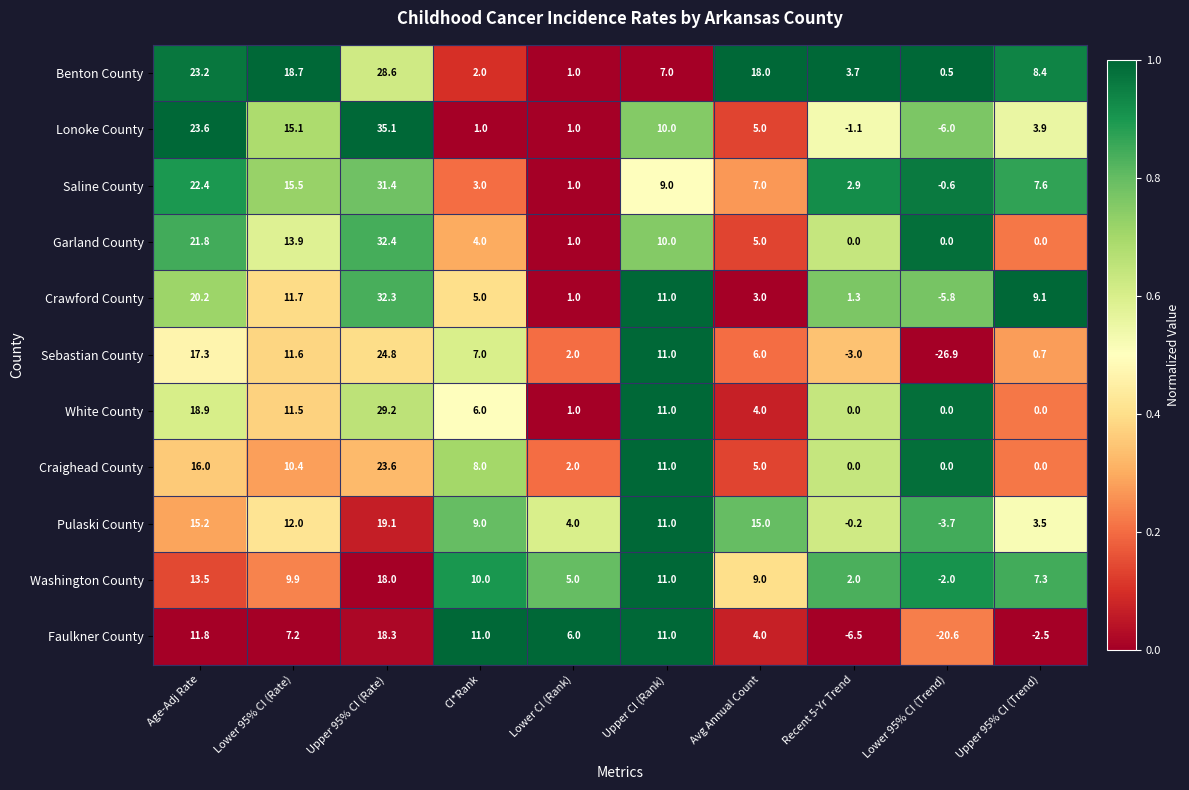

What is the average value of the Craighead County series?

7.6